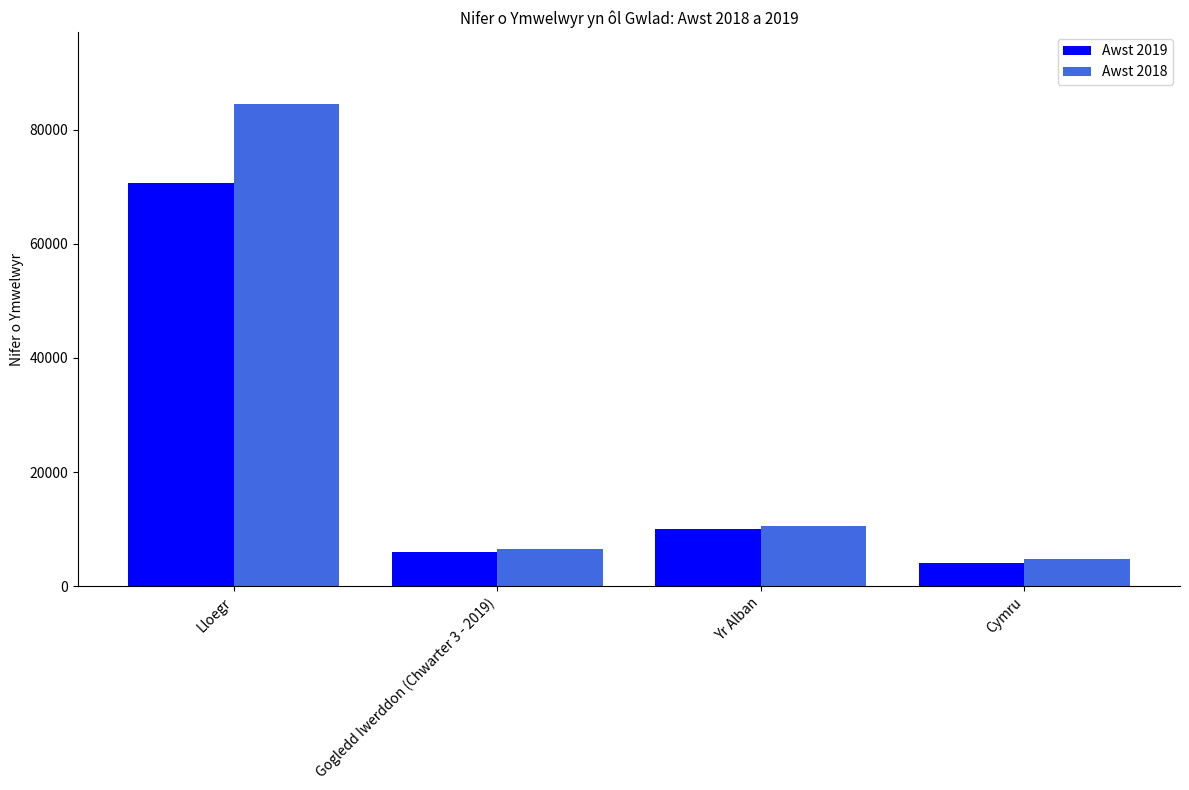

How many data points does each series have?

4